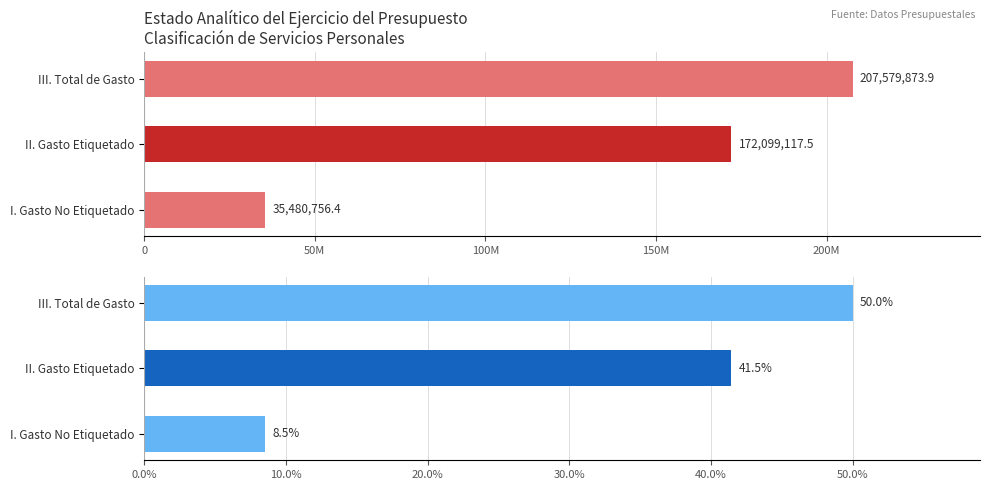

Which series has the largest range (max minus min)?

Subejercicio